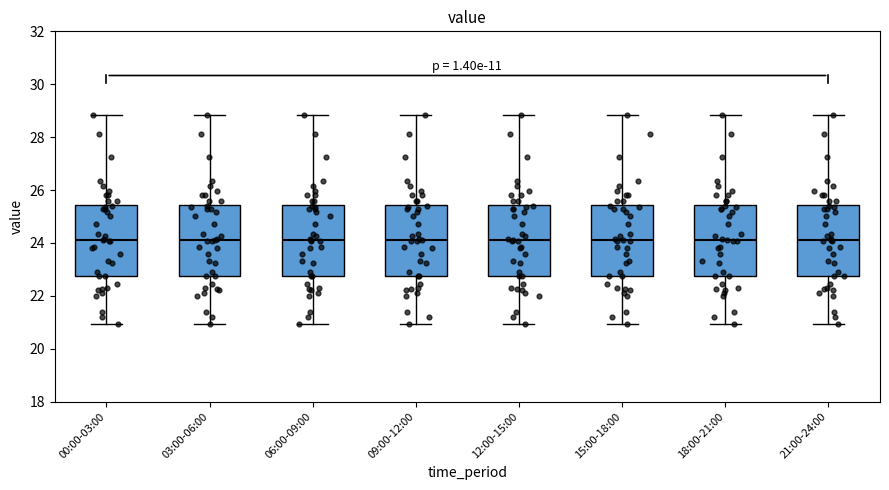

Reading left to right, transcribe this box plot: for each box, give where its median line is, the range the box spans, and where its two whiskers end, as read against the y-axis. The values are not printed on the chart, so give them approximately, as read against the axis.

00:00-03:00: median 24.2, box 22.8 to 25.4, whiskers 21.0 to 28.8
03:00-06:00: median 24.2, box 22.8 to 25.4, whiskers 21.0 to 28.8
06:00-09:00: median 24.2, box 22.8 to 25.4, whiskers 21.0 to 28.8
09:00-12:00: median 24.2, box 22.8 to 25.4, whiskers 21.0 to 28.8
12:00-15:00: median 24.2, box 22.8 to 25.4, whiskers 21.0 to 28.8
15:00-18:00: median 24.2, box 22.8 to 25.4, whiskers 21.0 to 28.8
18:00-21:00: median 24.2, box 22.8 to 25.4, whiskers 21.0 to 28.8
21:00-24:00: median 24.2, box 22.8 to 25.4, whiskers 21.0 to 28.8